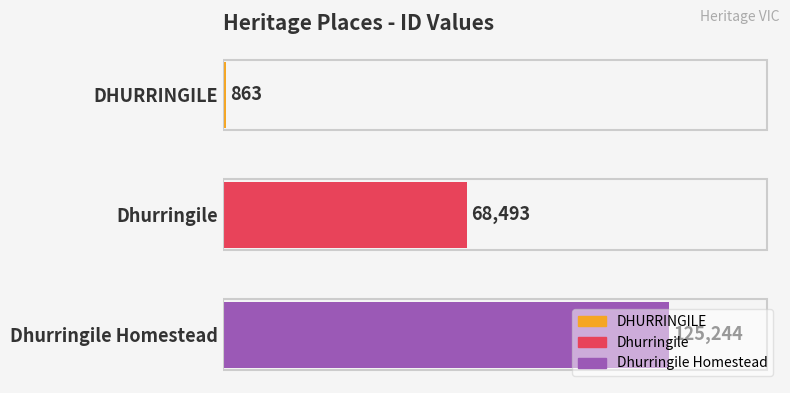

The chart shows a value of 68493 at Dhurringile. True or false?

True